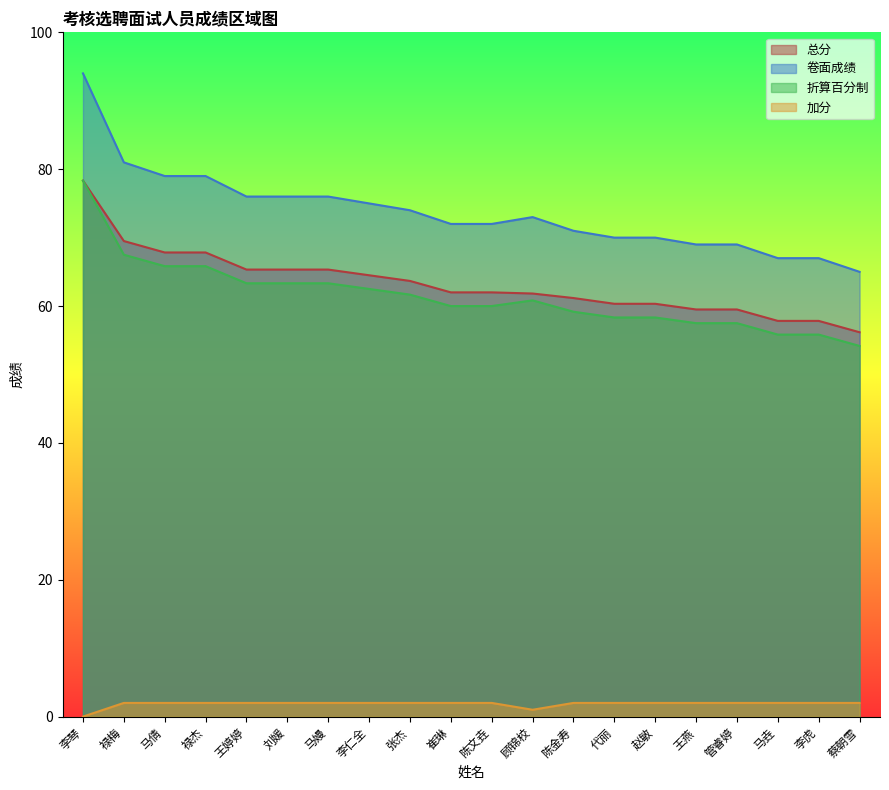

What is the difference between the maximum and minimum values in the 折算百分制 series?

24.2